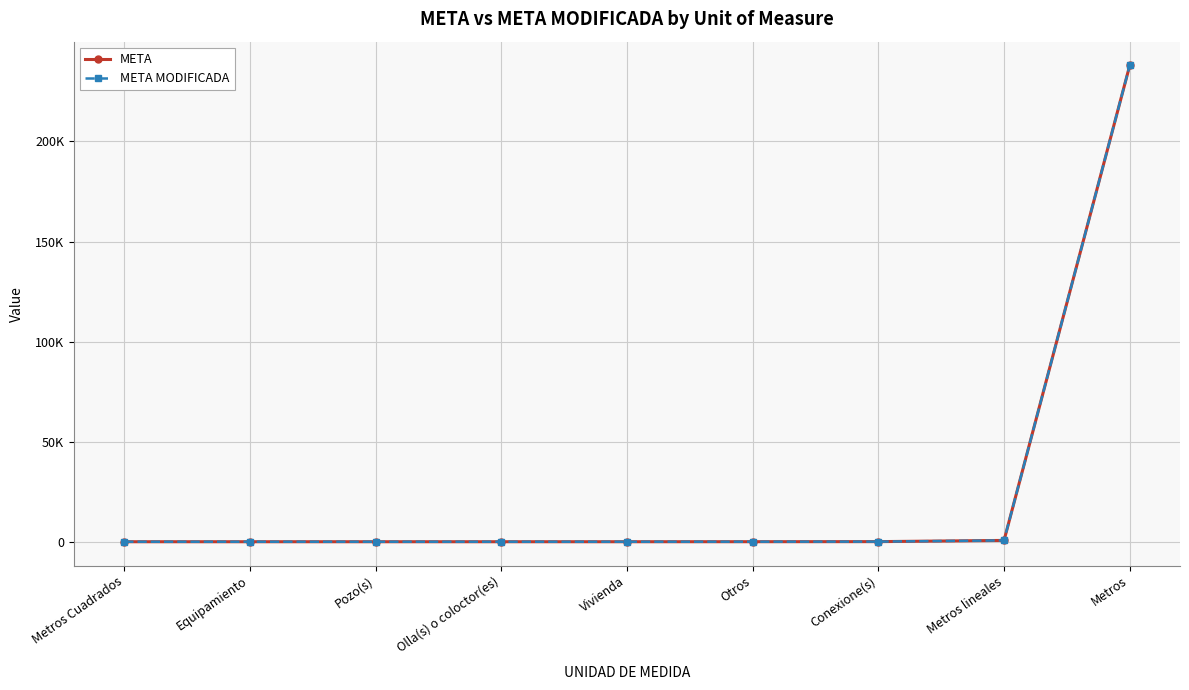

What is the highest value of the META series?

237951